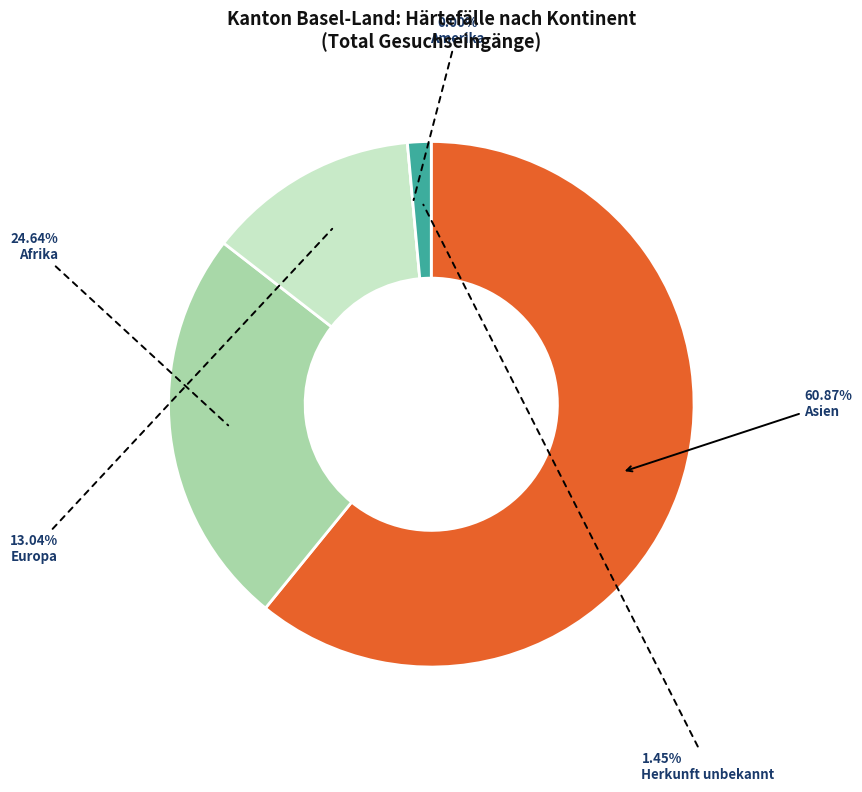

To the nearest percent, what is the difference between the largest and smallest slice percentages?

61%